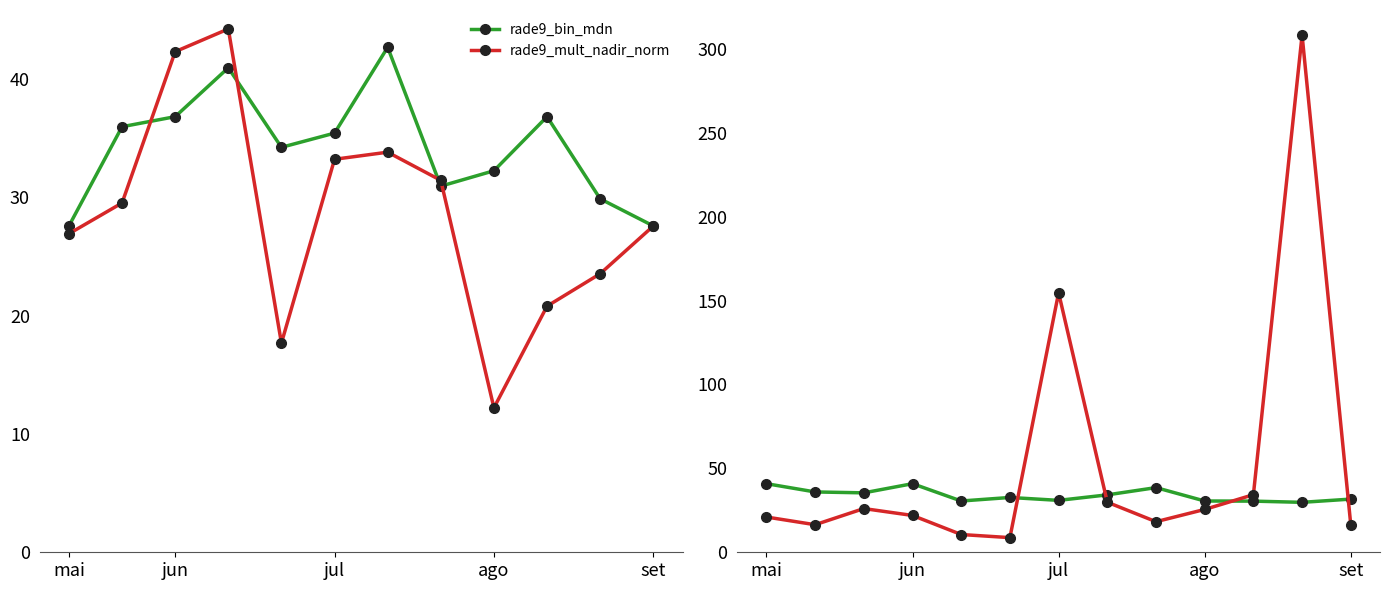

At which category does the chart reach its peak across all series?

11